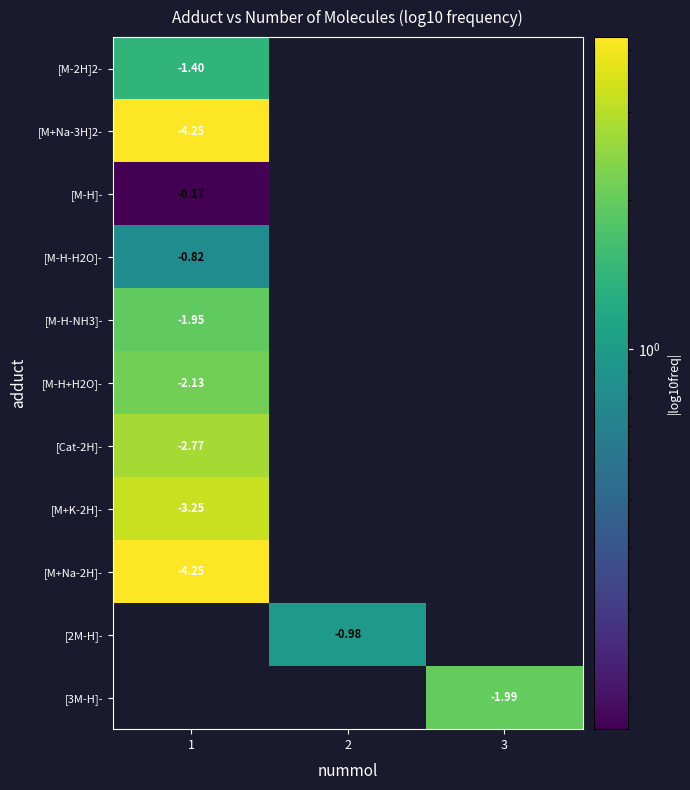

How many distinct data groups are displayed?

11